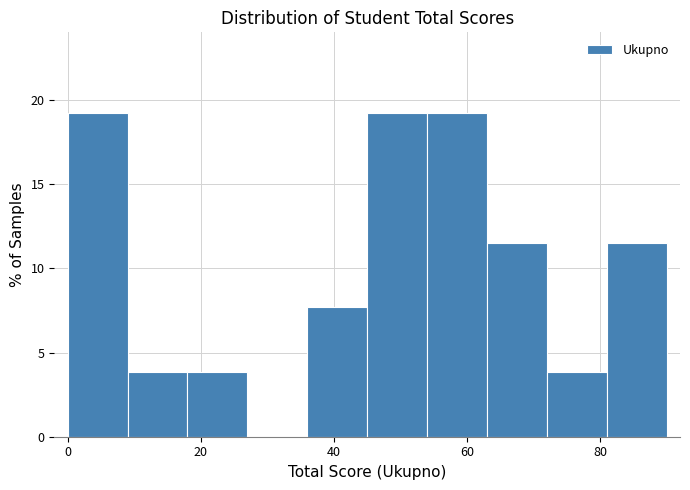

How tall is the bar that spans 45 to 54 on the x-axis? Neither the bar edges nor the heights are printed on the chart, so give them approximately, as read against the axes.

19.0